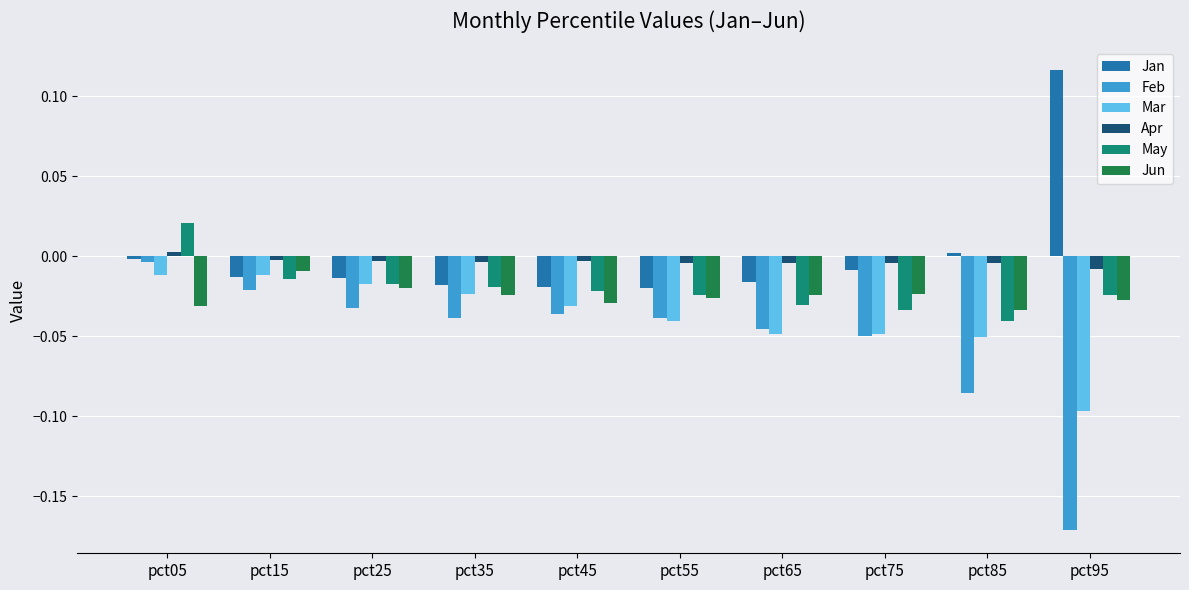

The value of Mar at pct85 is -0.0. True or false?

False